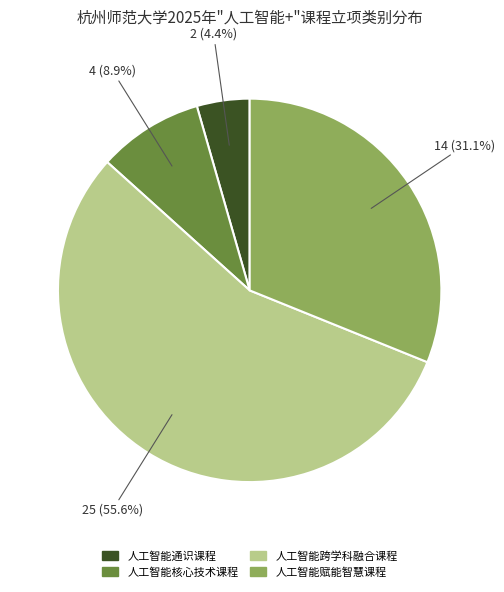

What is the majority slice?

人工智能跨学科融合课程